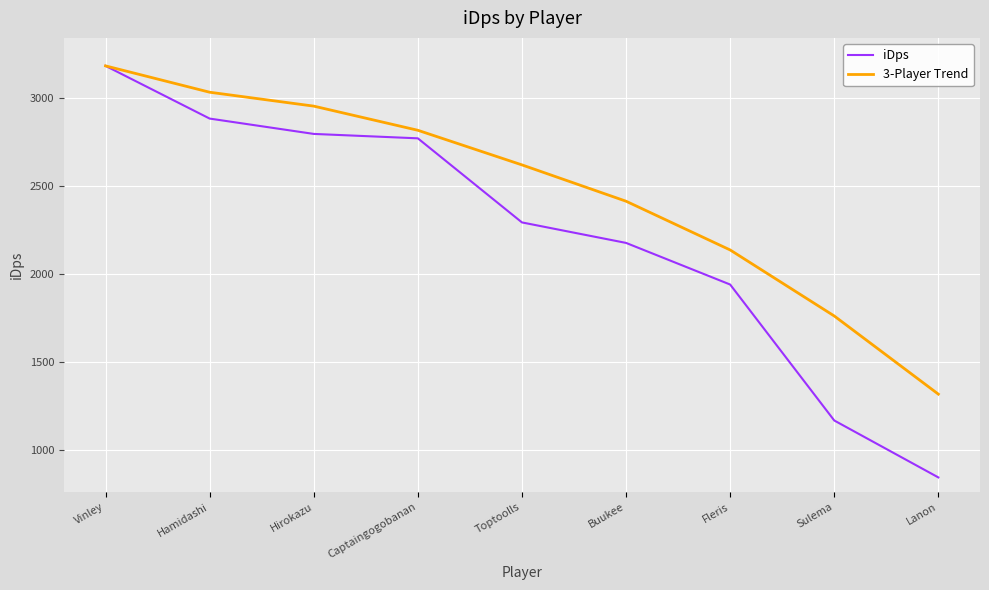

Where does the iDps series first go above 2290?

Vinley